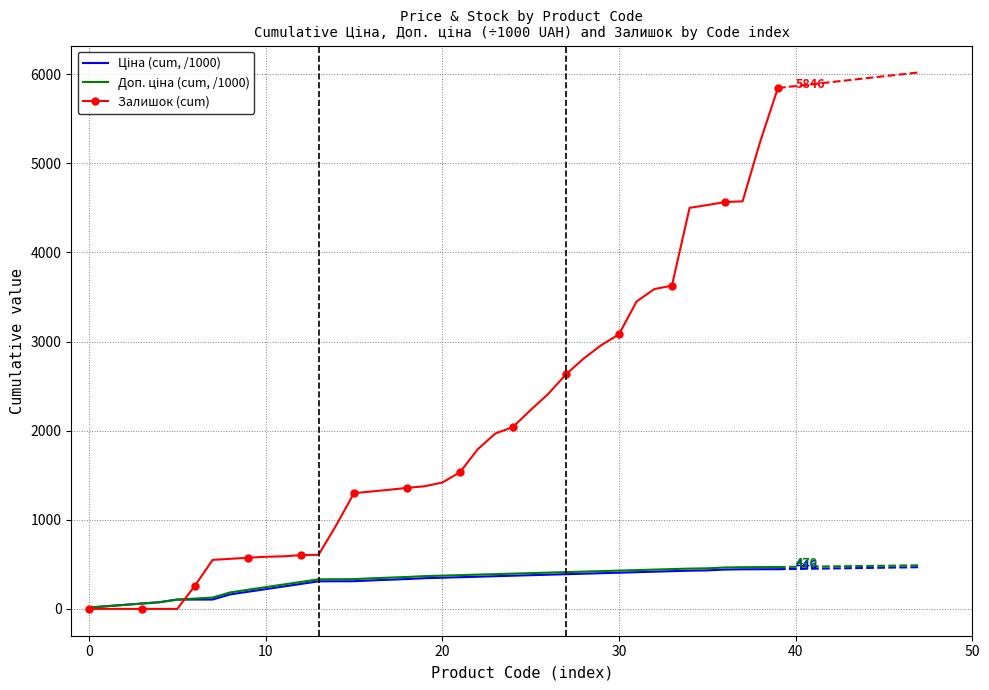

True or false: Ціна (cum, /1000) and Доп. ціна (cum, /1000) cross at least once.

False